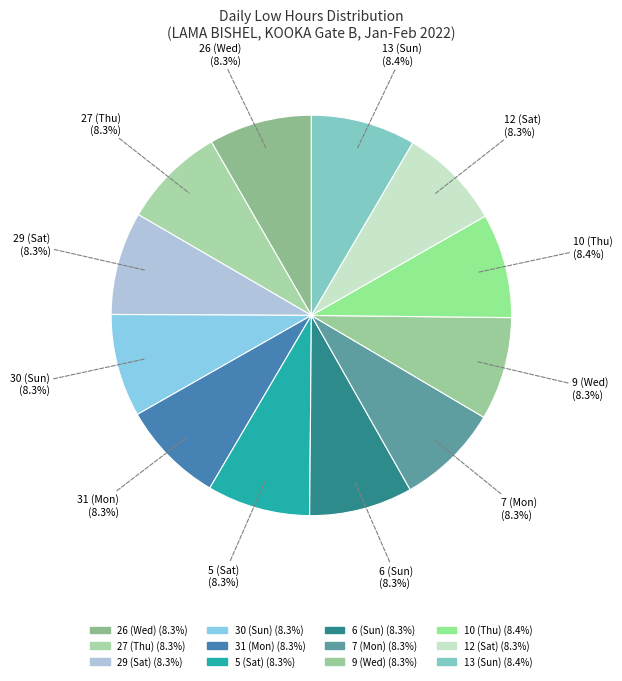

To the nearest percent, what portion does 12 (Sat) represent?

8%